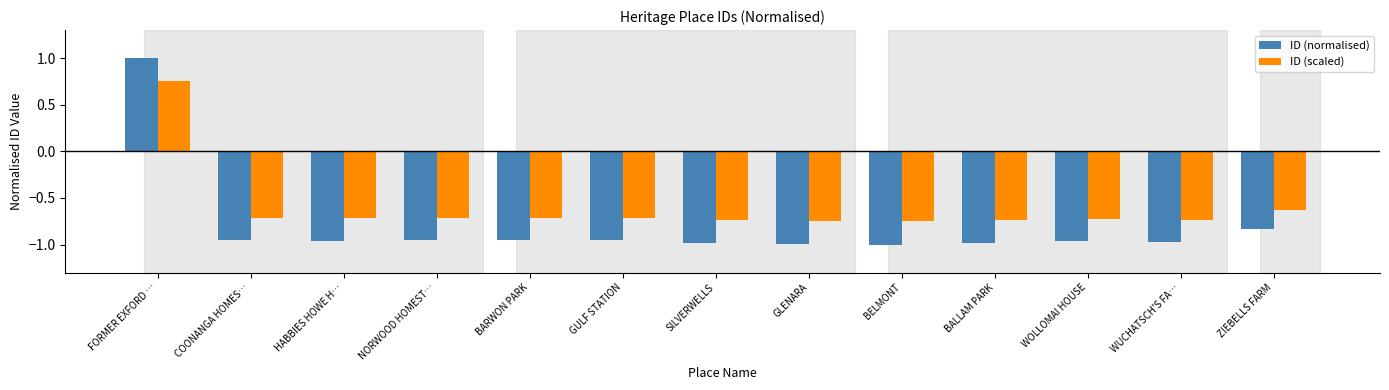

What is the sum of the ID (scaled) values at GULF STATION and NORWOOD HOMEST…?

-1.4